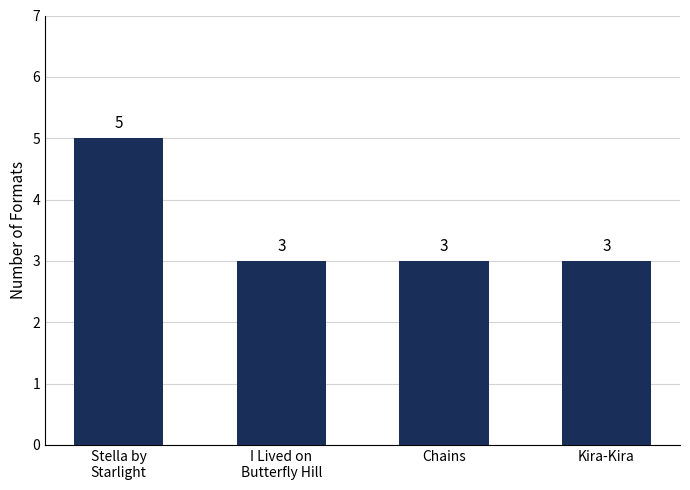

Is it true that the value at I Lived on
Butterfly Hill is 3?

True